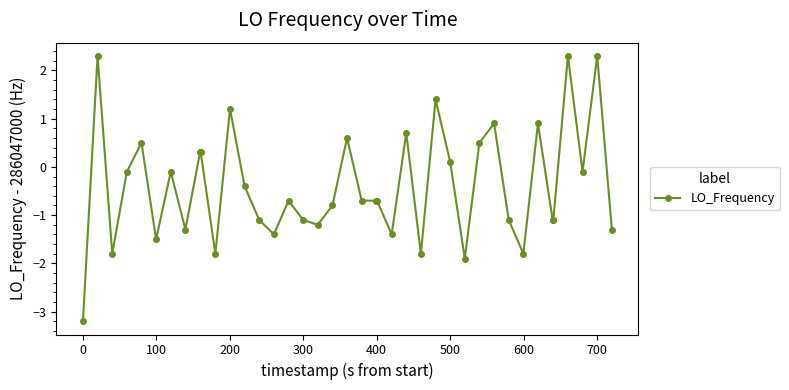

What is the smallest value displayed?

-3.2